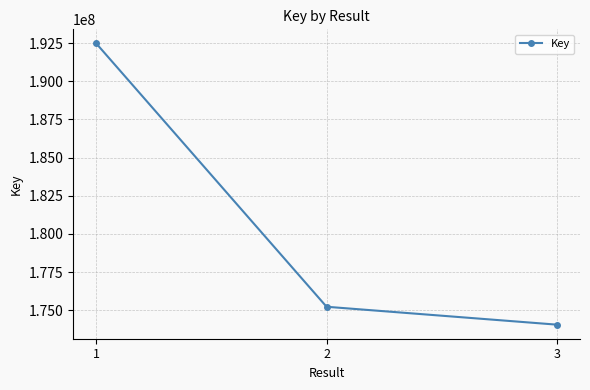

What is the value of the 3rd point from the left?

174055798